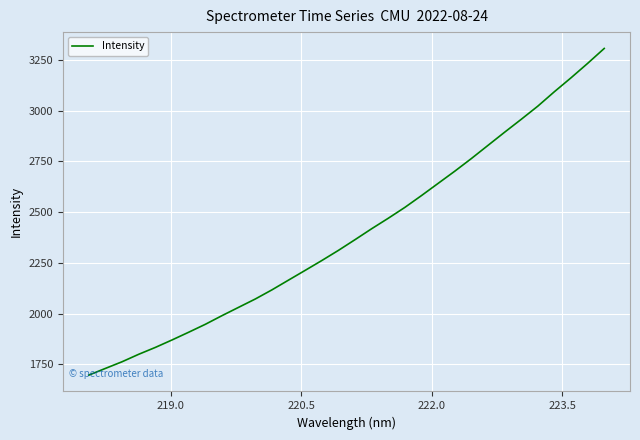

What is the difference between the maximum and minimum values?

1610.0